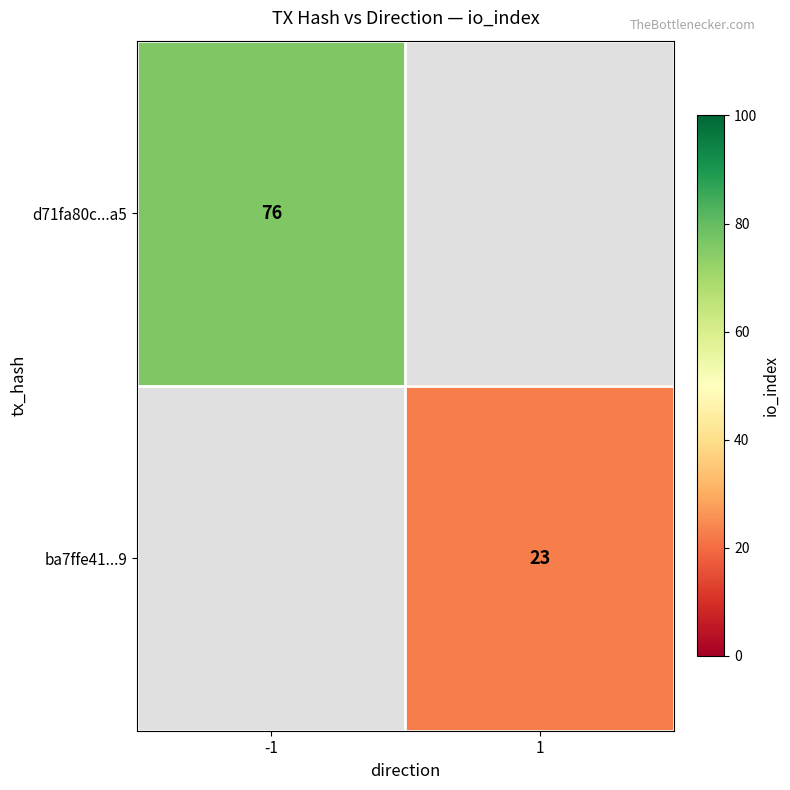

Is the value of ba7ffe41...9 at 1 greater than the value of d71fa80c...a5 at -1?

No